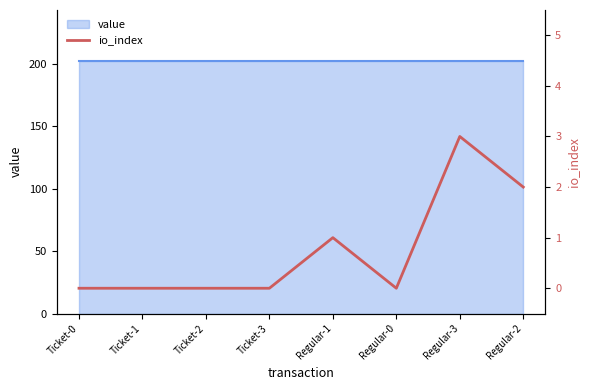

At which category does the data reach its first local valley?

Regular-0